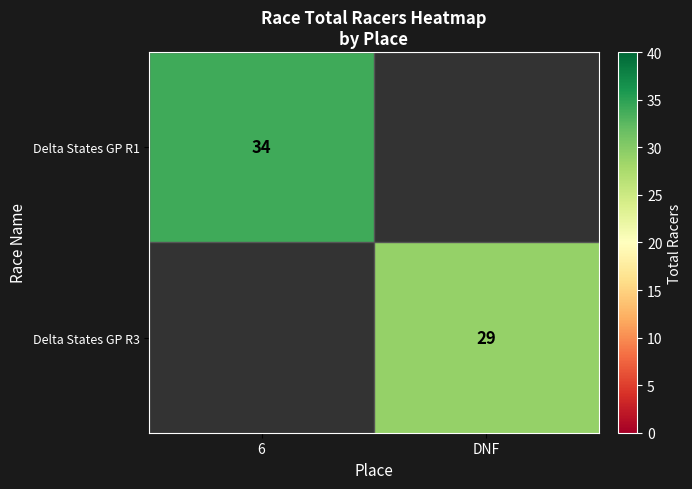

Is it true that Delta States GP R1 equals 19 at 6?

False